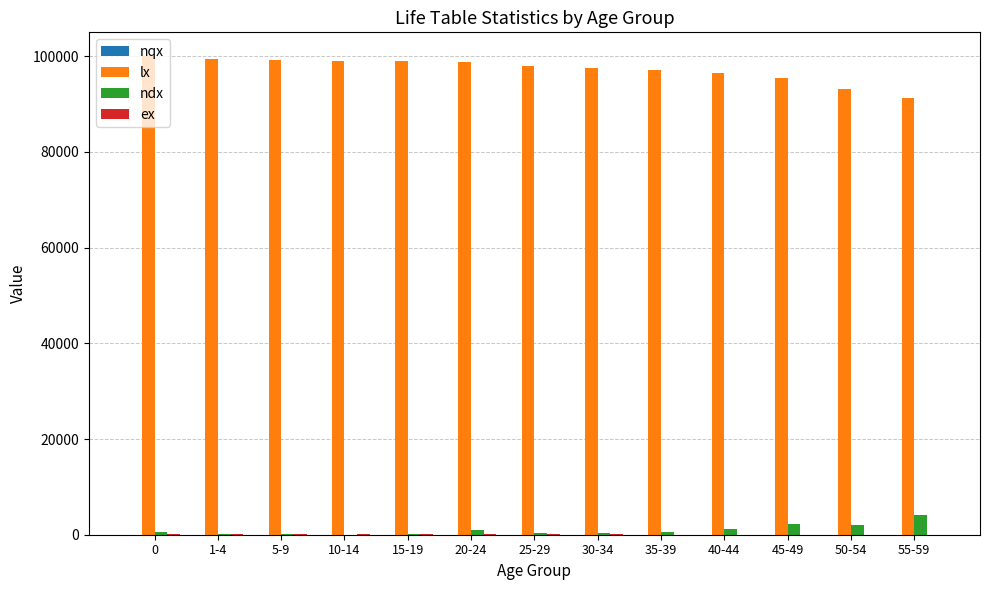

What is the maximum value shown in the chart?

100000.0